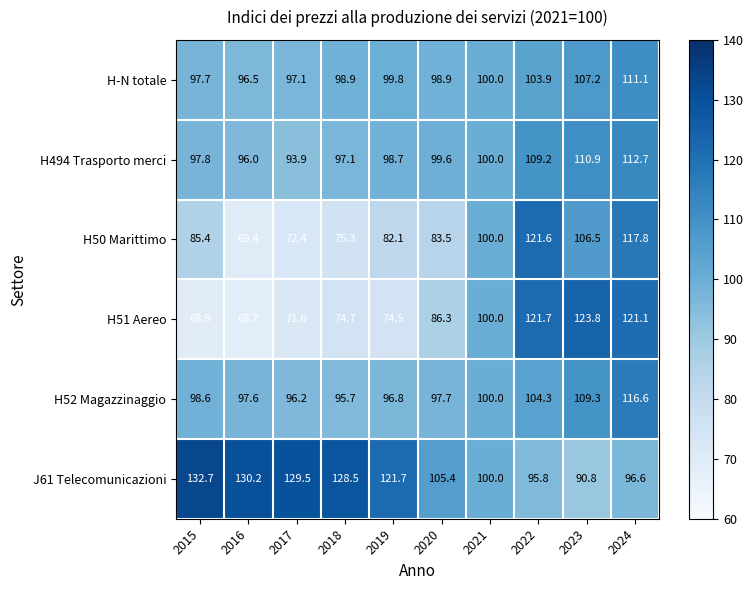

Where does the H50 Marittimo series first go above 85?

2015